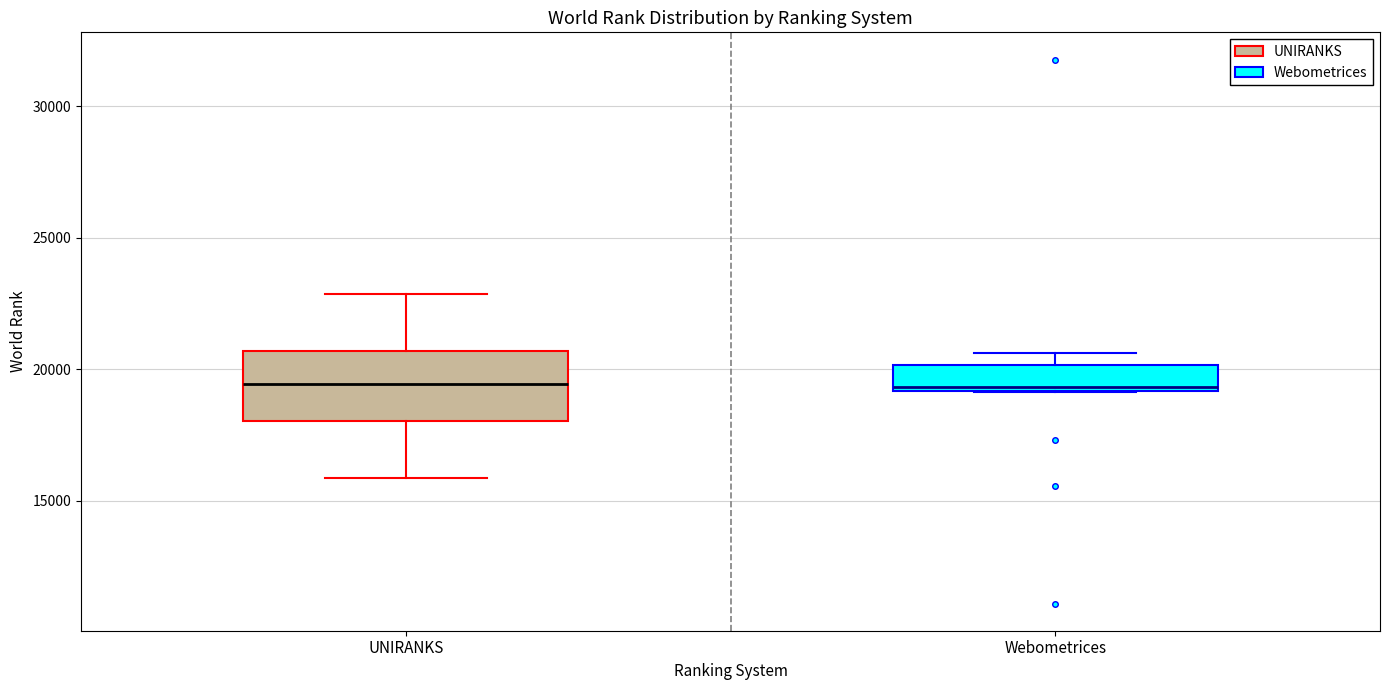

Where does the upper whisker of the box for UNIRANKS end on the y-axis? The values are not printed on the chart, so give them approximately, as read against the axis.

23000